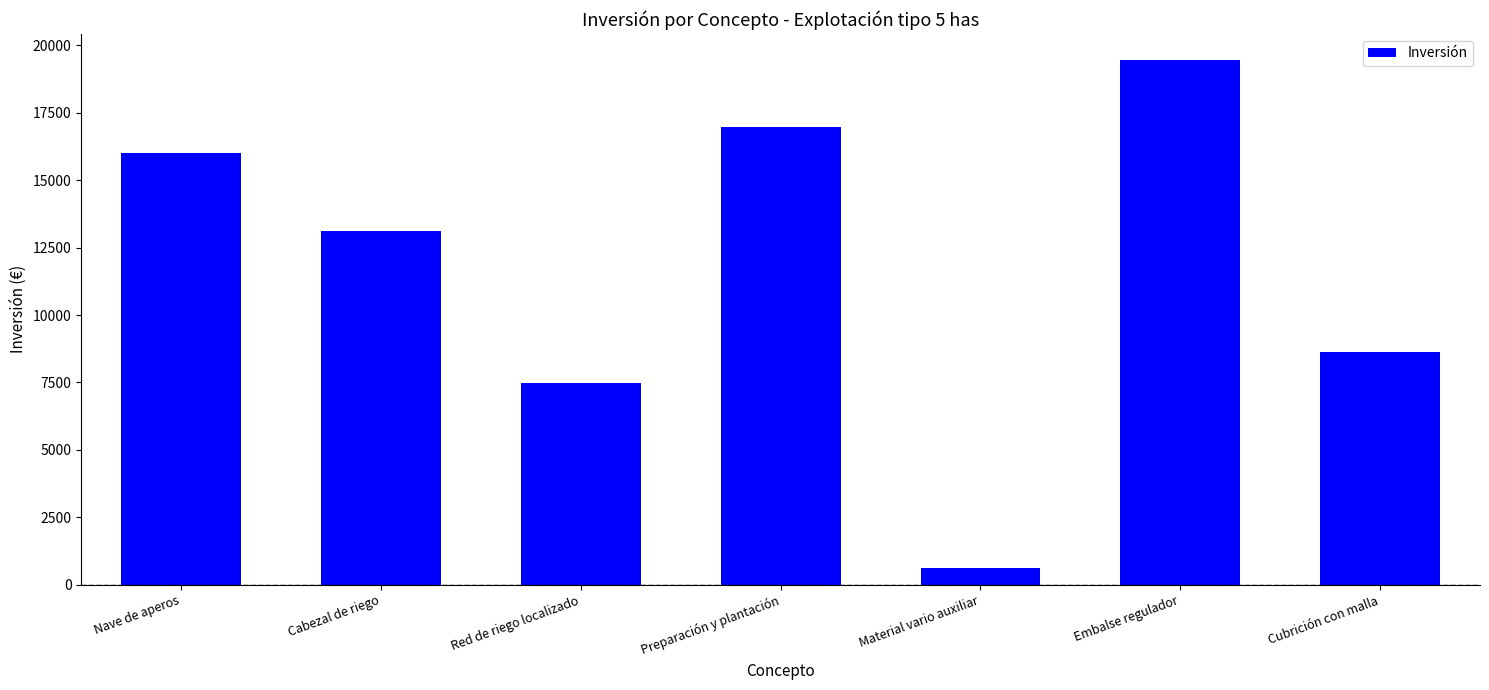

What is the sum of all values?

82289.5